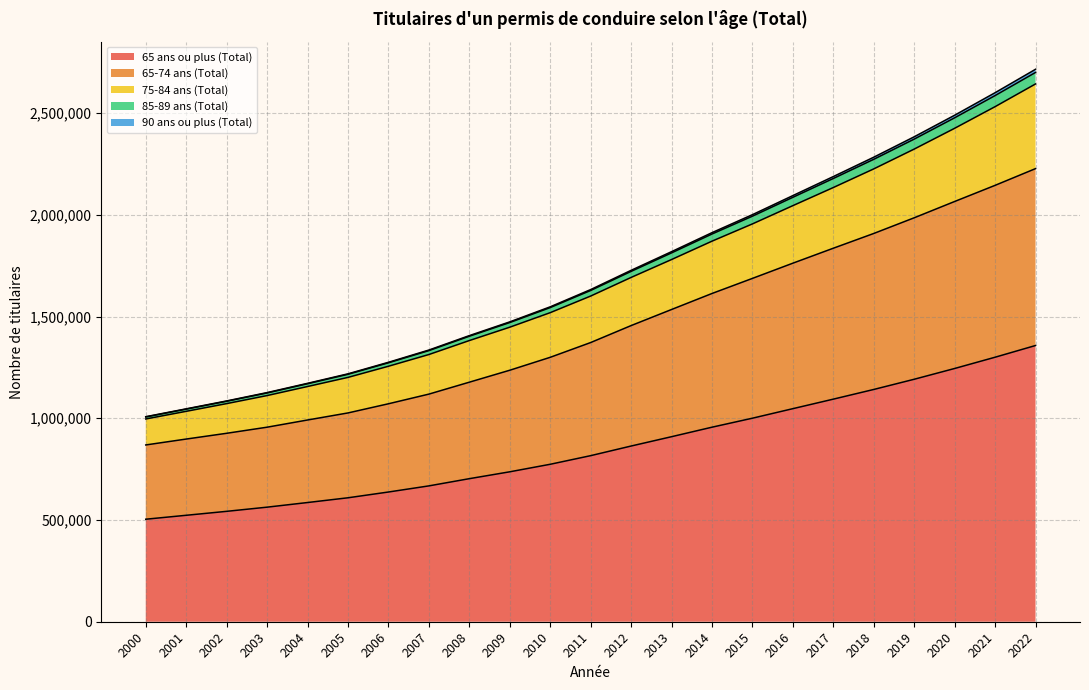

The value of 65 ans ou plus (Total) at 2013 is 909404. True or false?

True